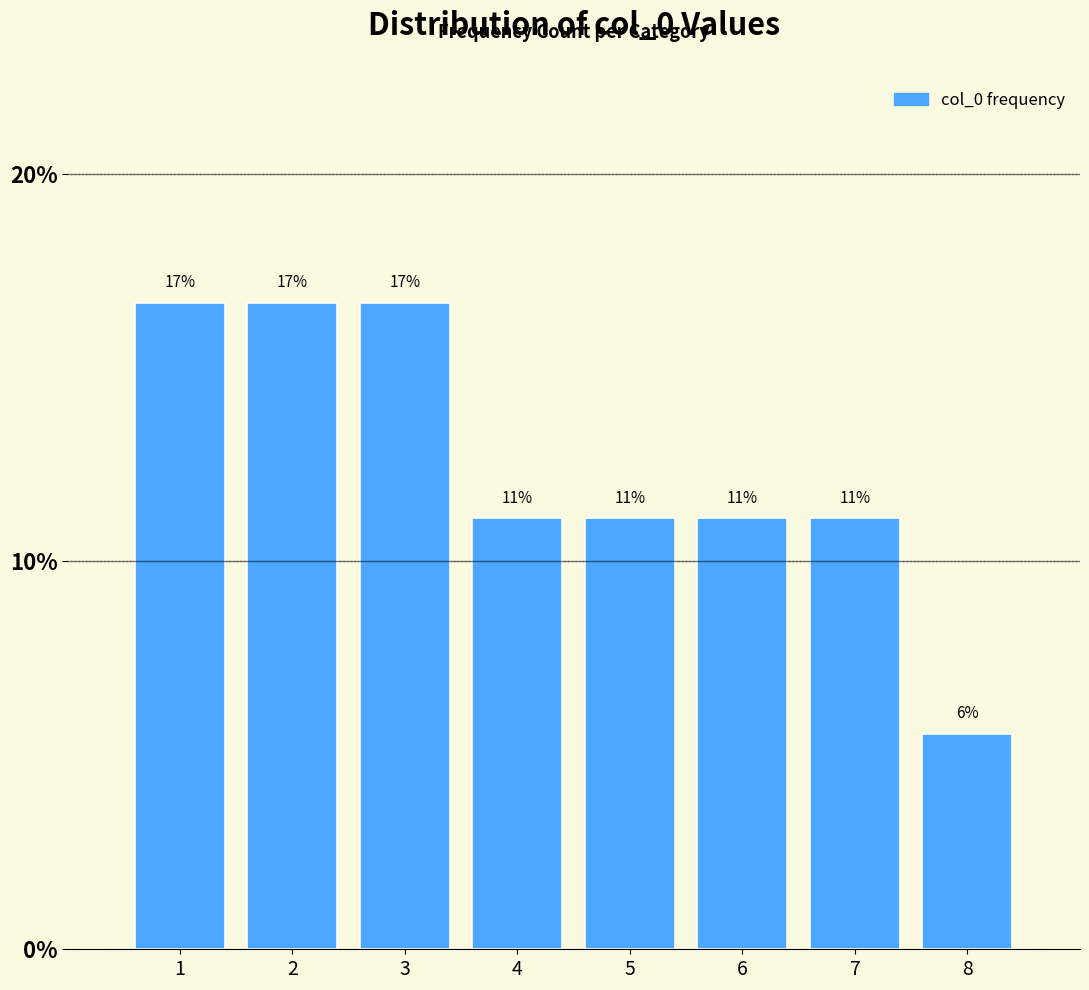

How many bars are there in total?

8